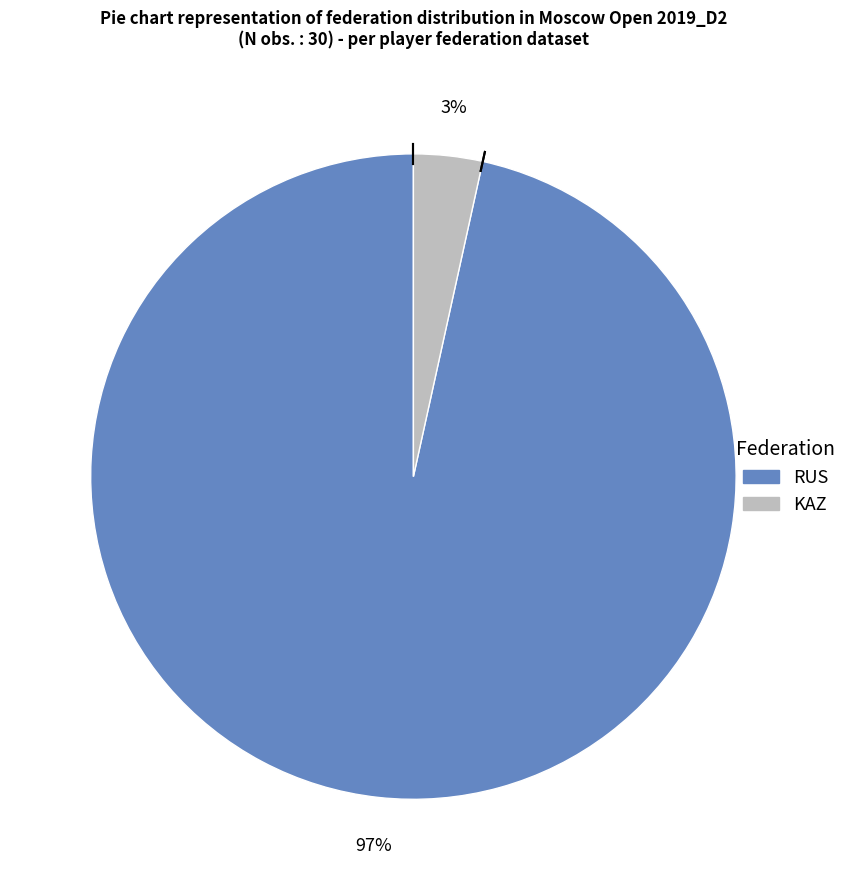

Does any single category account for the majority?

Yes